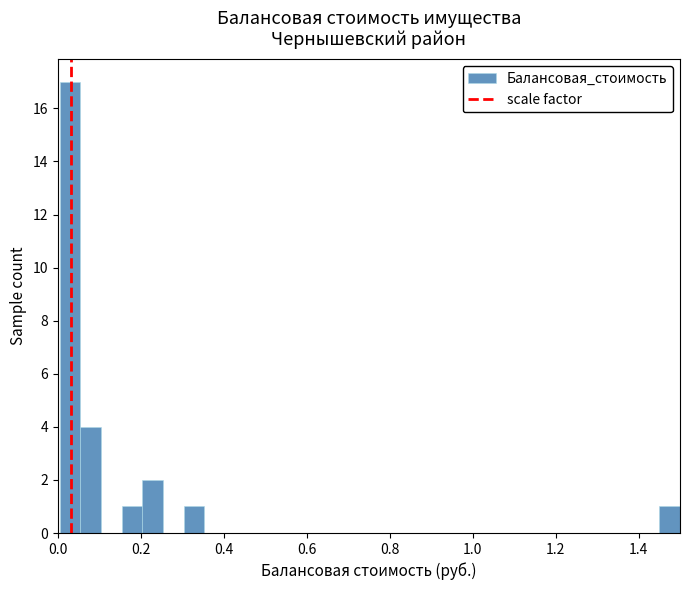

Around what value on the x-axis is the tallest bar? Give the approximate position of its centre, as read against the axis.

0.02